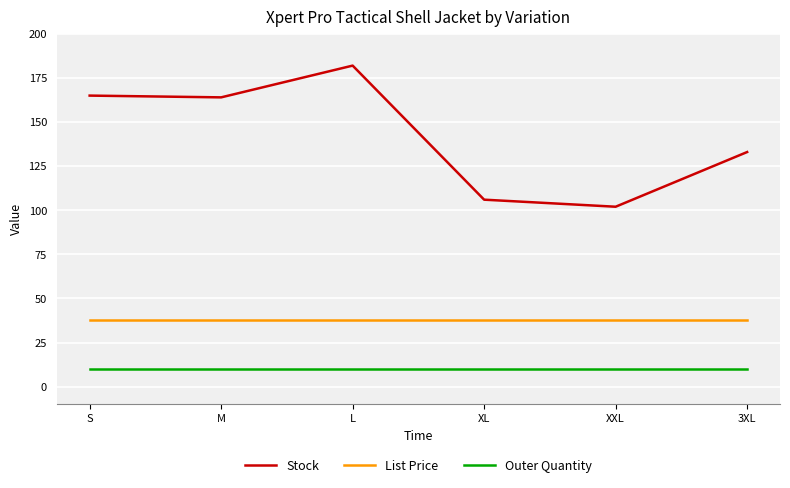

What are all the series names shown in the legend?

Stock, List Price, Outer Quantity